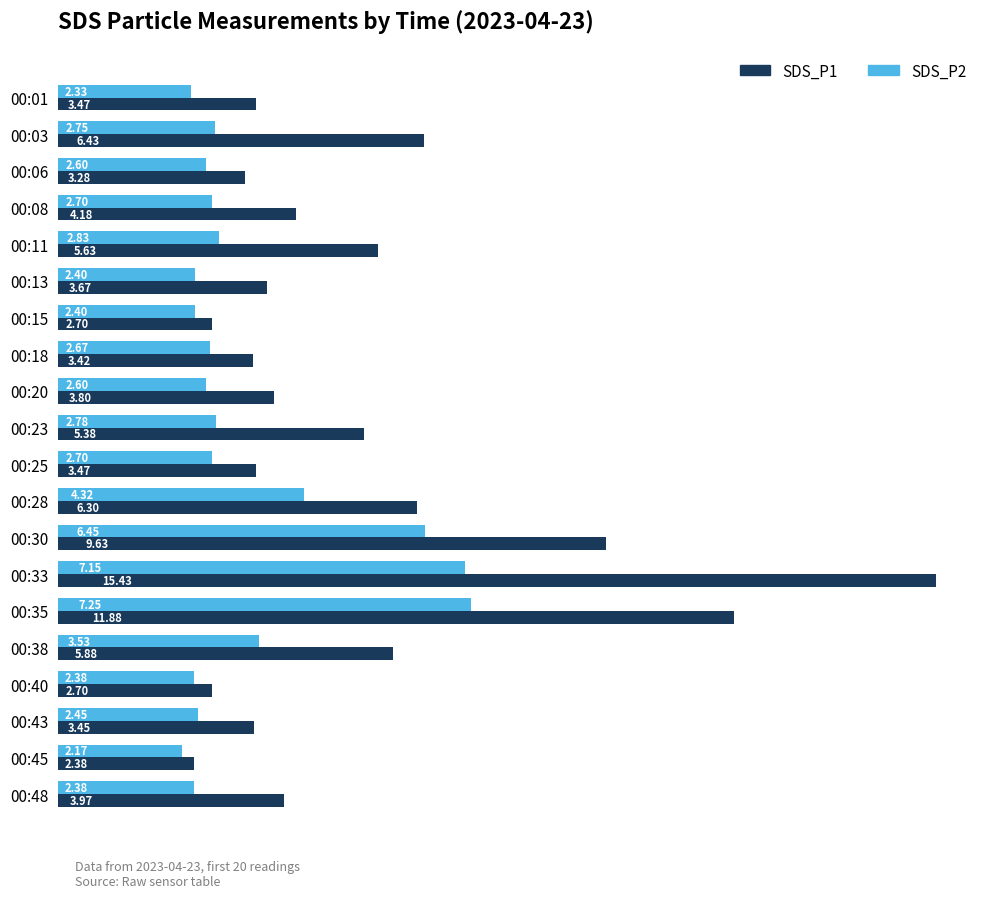

What is the difference between the maximum and minimum values in the SDS_P2 series?

5.1